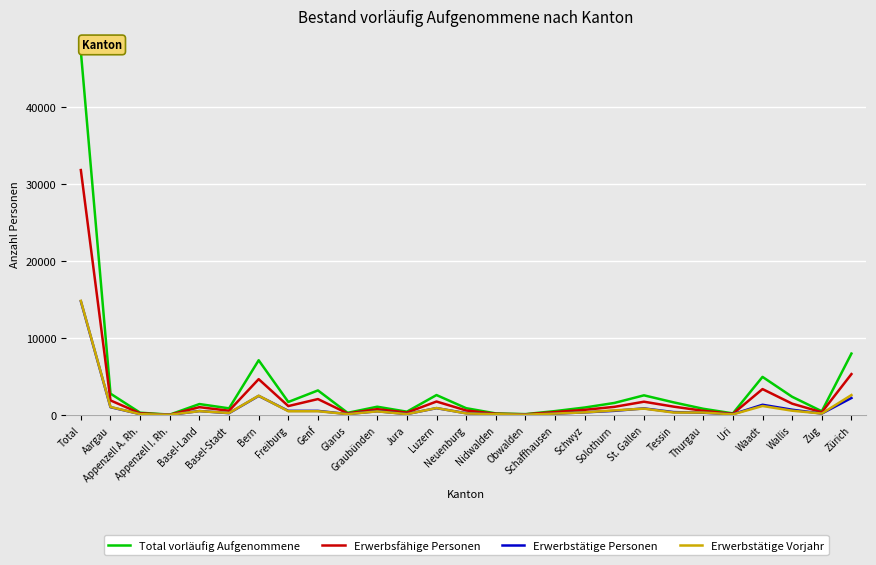

What is the maximum value for Erwerbstätige Personen?

14792